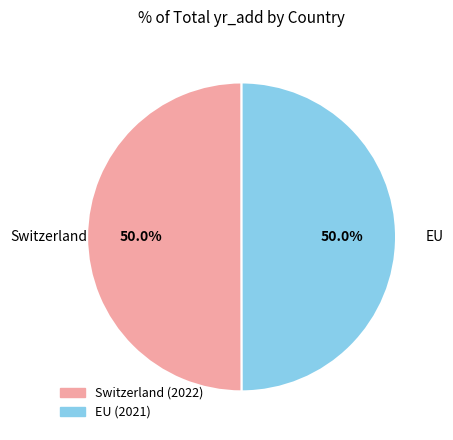

The Switzerland slice represents 44% of the pie. True or false?

False